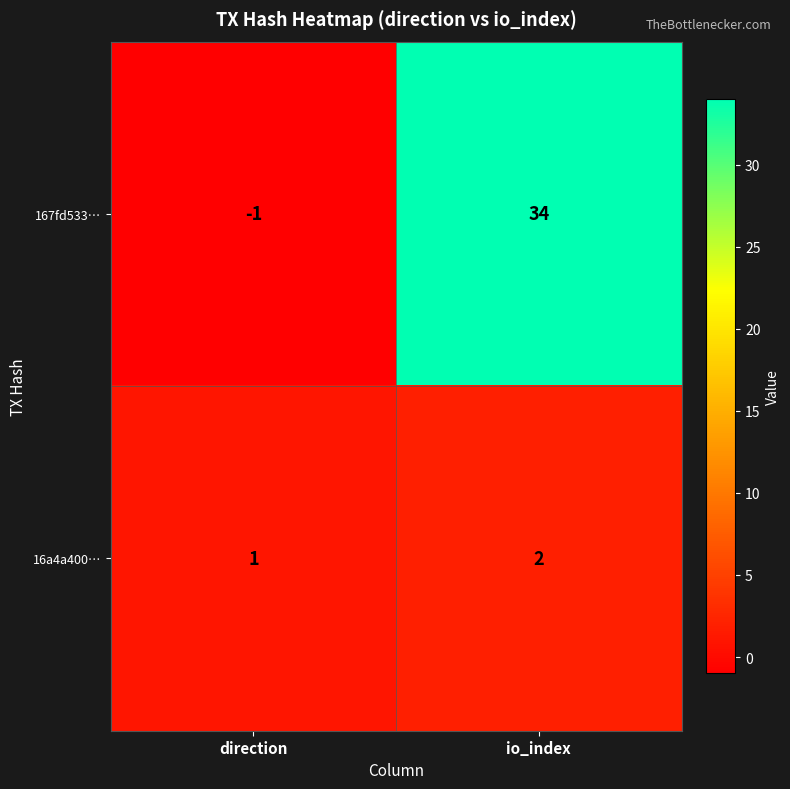

Reading left to right, transcribe all the data shown in this chart.

167fd533…: direction=-1	io_index=34
16a4a400…: direction=1	io_index=2